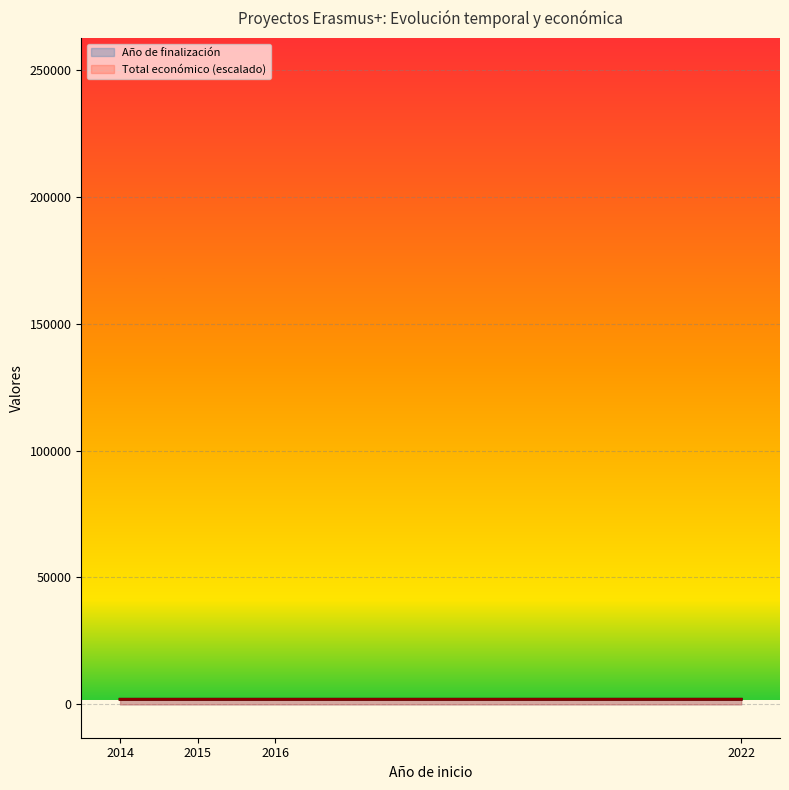

True or false: Total económico (escalado) has a value of 2023.8 at 2015.

True